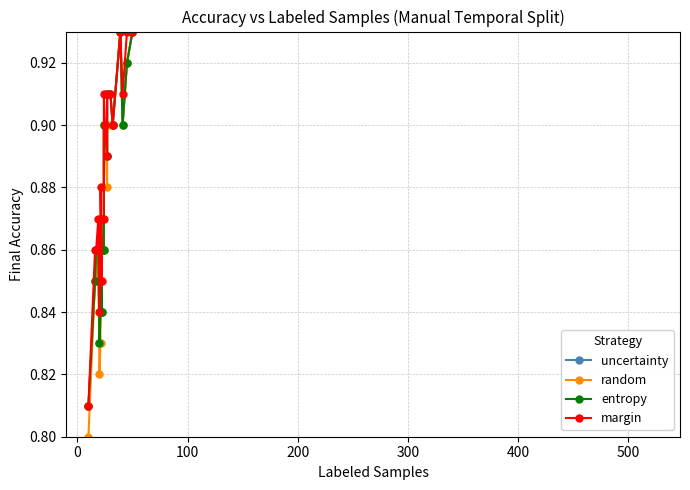

Does the chart display data point markers on the line(s)?

Yes